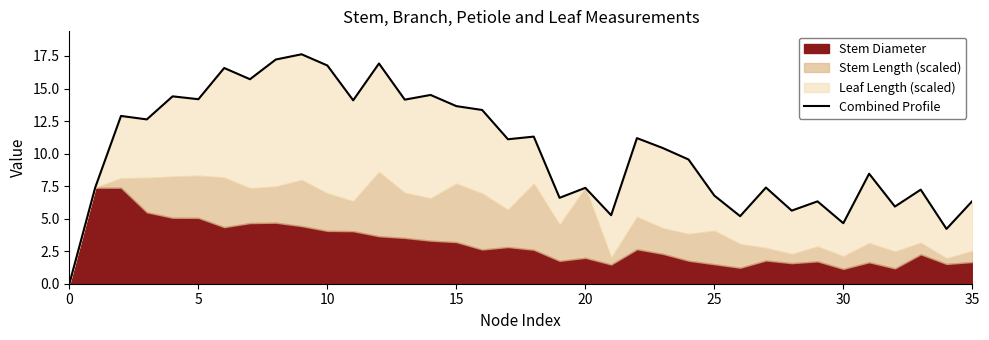

True or false: there are more than 1 points higher than both neighbors.

True